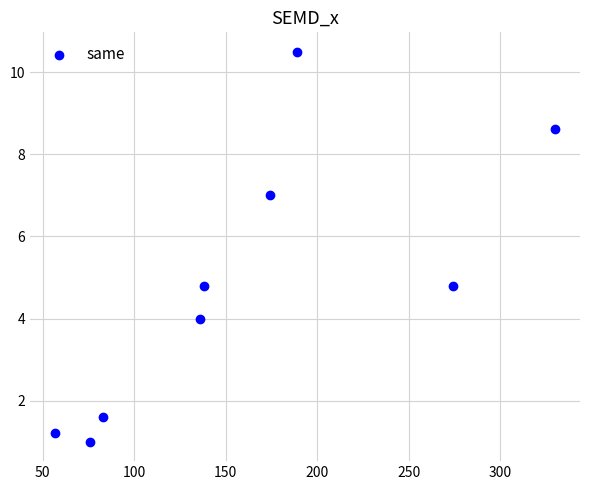

What is the range of X values (max minus min)?

272.8